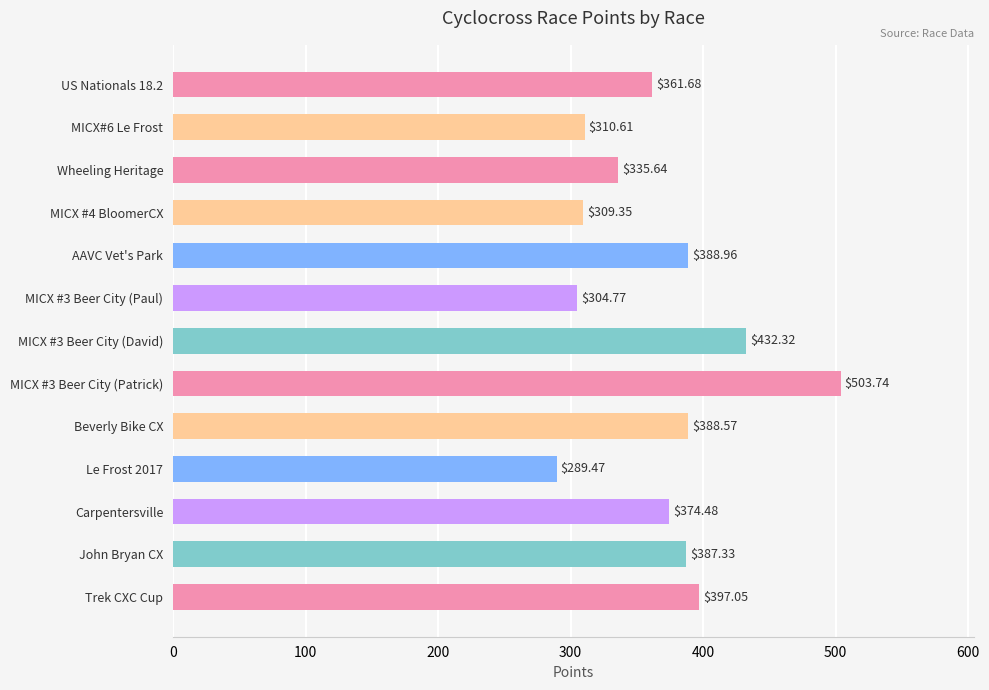

What is the label of the 2nd bar from the bottom?

John Bryan CX